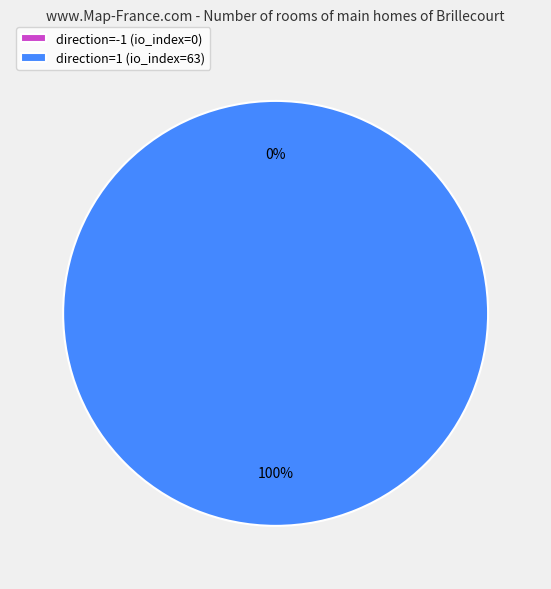

To the nearest percent, what percentage of the pie is direction=1 (io_index=63)?

100%